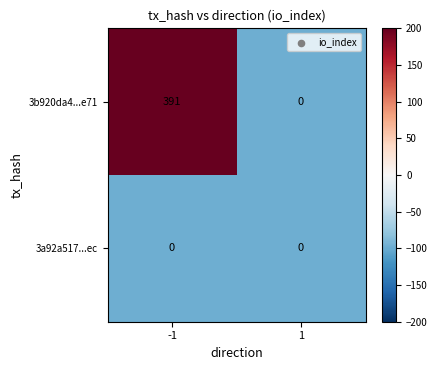

Which series changed the most between -1 and 1?

3b920da4...e71